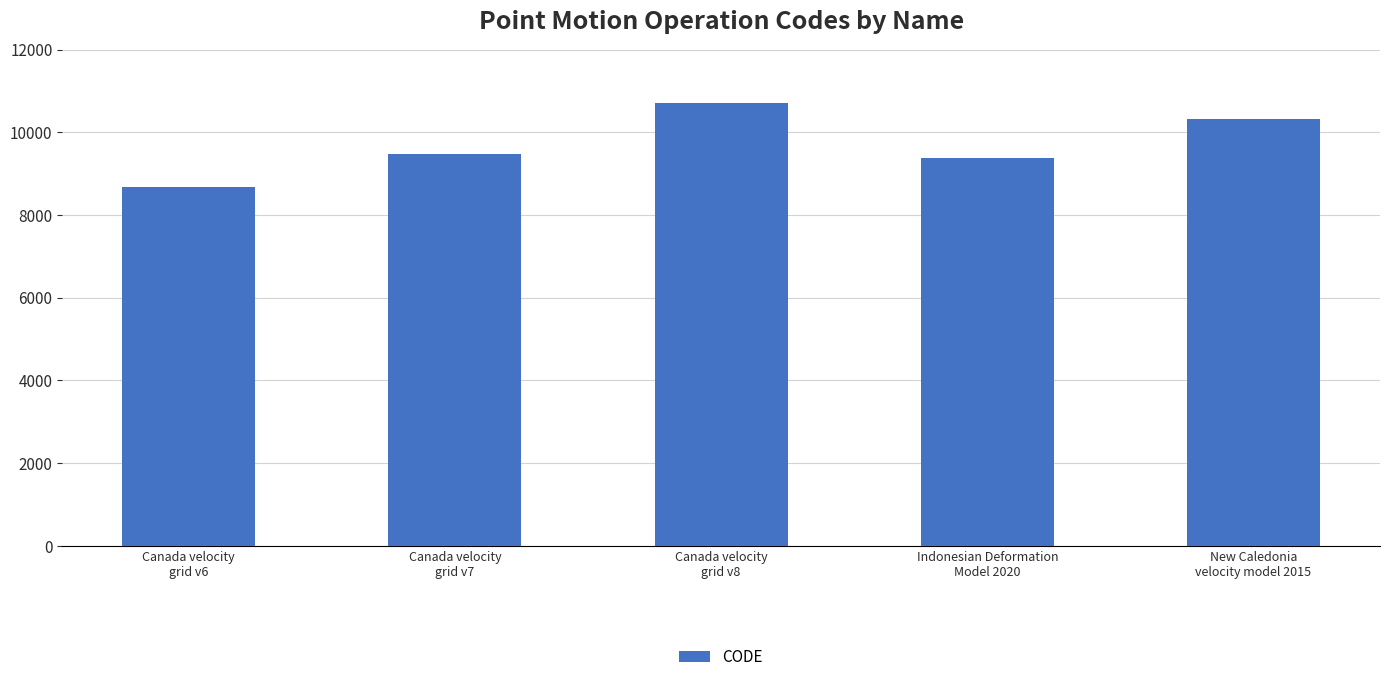

What is the value of the 3rd bar from the left?

10707